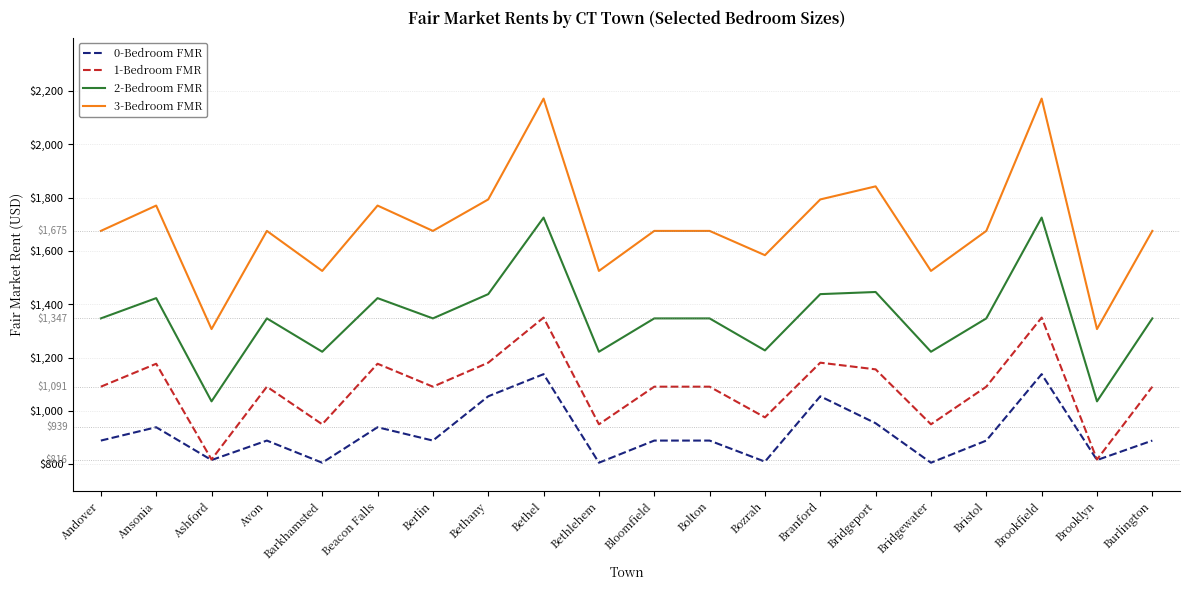

Rank the series by their maximum value, from lowest to highest.

0-Bedroom FMR, 1-Bedroom FMR, 2-Bedroom FMR, 3-Bedroom FMR